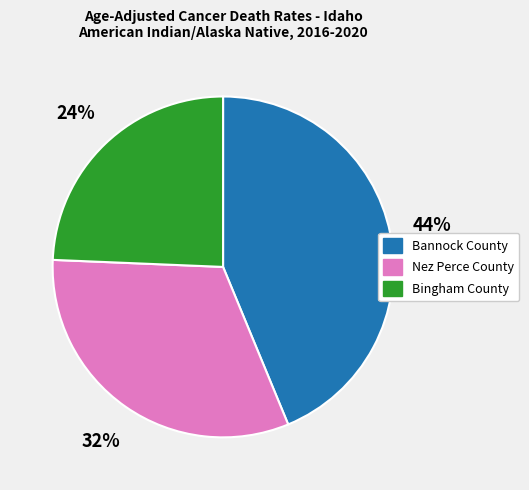

Count the number of slices in the pie.

3